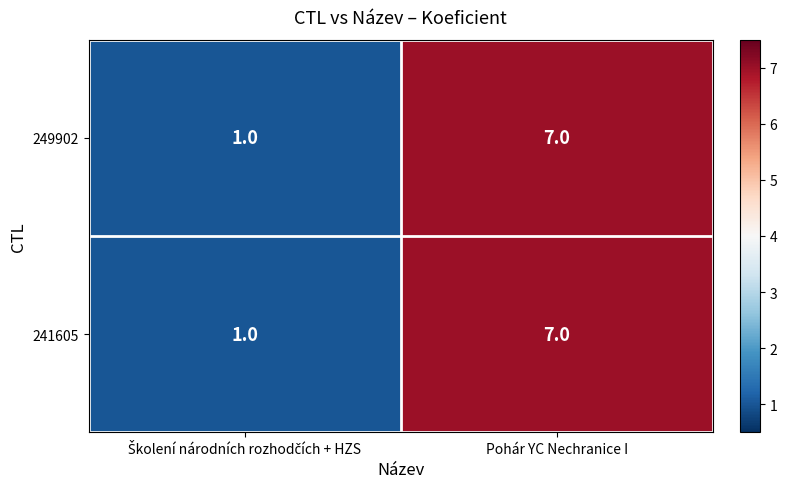

What is the total value across all series at Pohár YC Nechranice I?

14